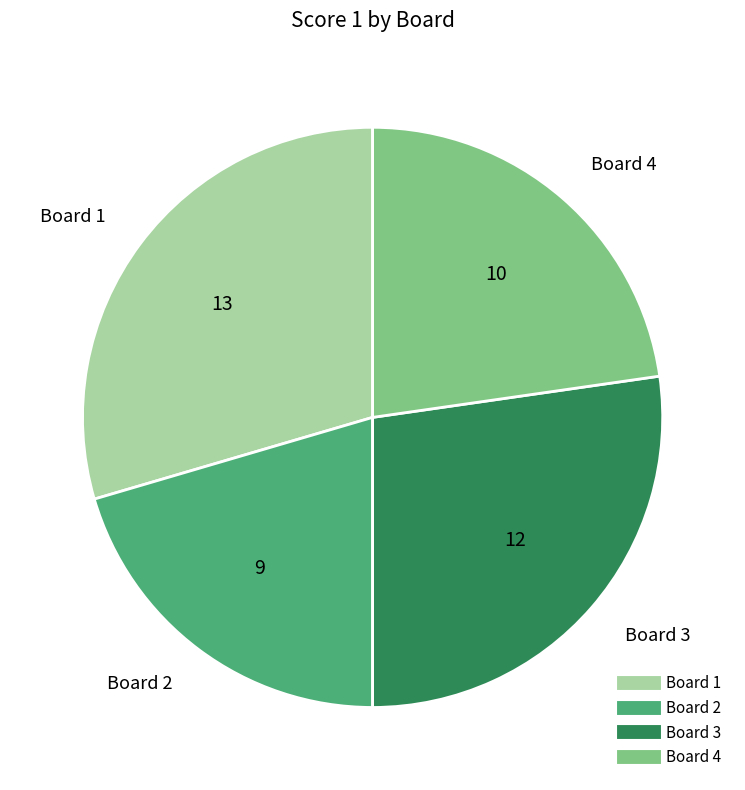

Does any single category account for the majority?

No